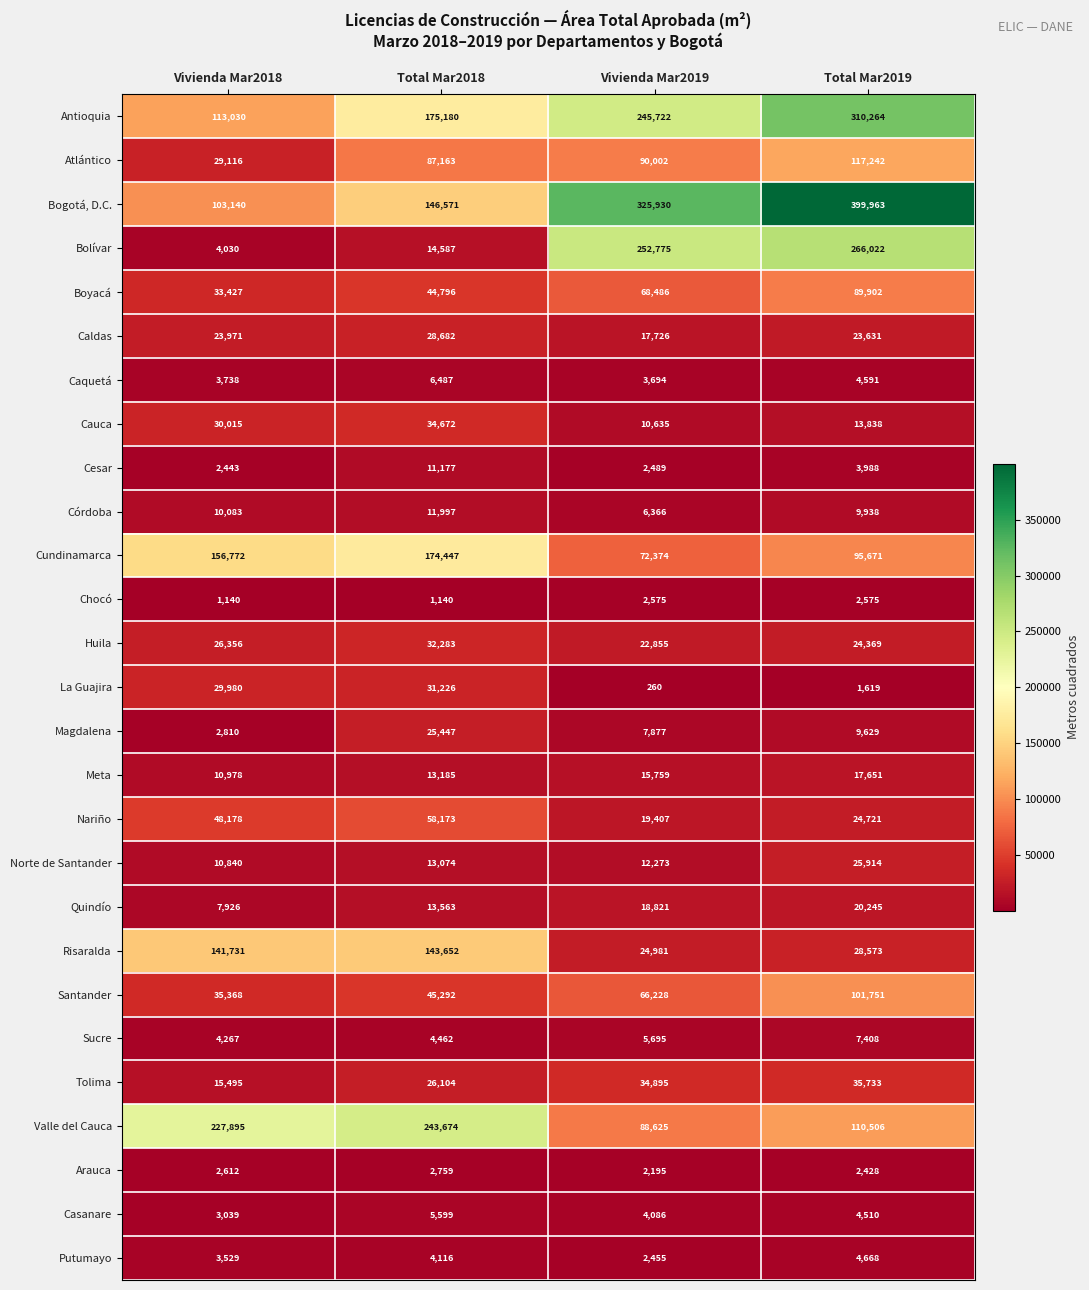

Rank the series by their maximum value, from lowest to highest.

Chocó, Arauca, Putumayo, Casanare, Caquetá, Sucre, Cesar, Córdoba, Meta, Quindío, Magdalena, Norte de Santander, Caldas, La Guajira, Huila, Cauca, Tolima, Nariño, Boyacá, Santander, Atlántico, Risaralda, Cundinamarca, Valle del Cauca, Bolívar, Antioquia, Bogotá, D.C.